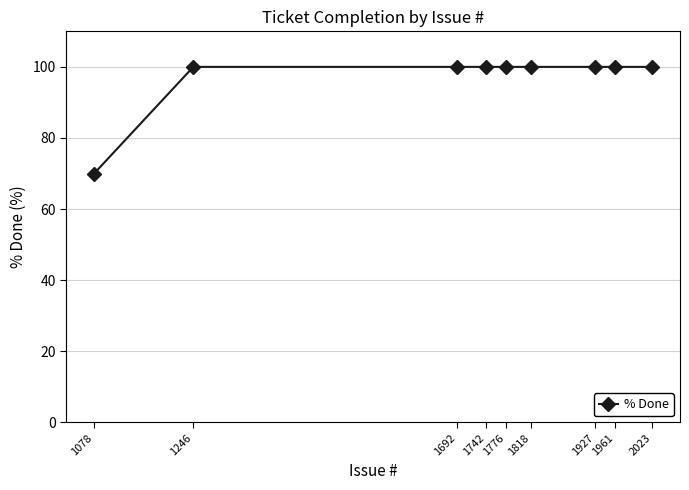

Which has a higher value, 1246 or 1078?

1246